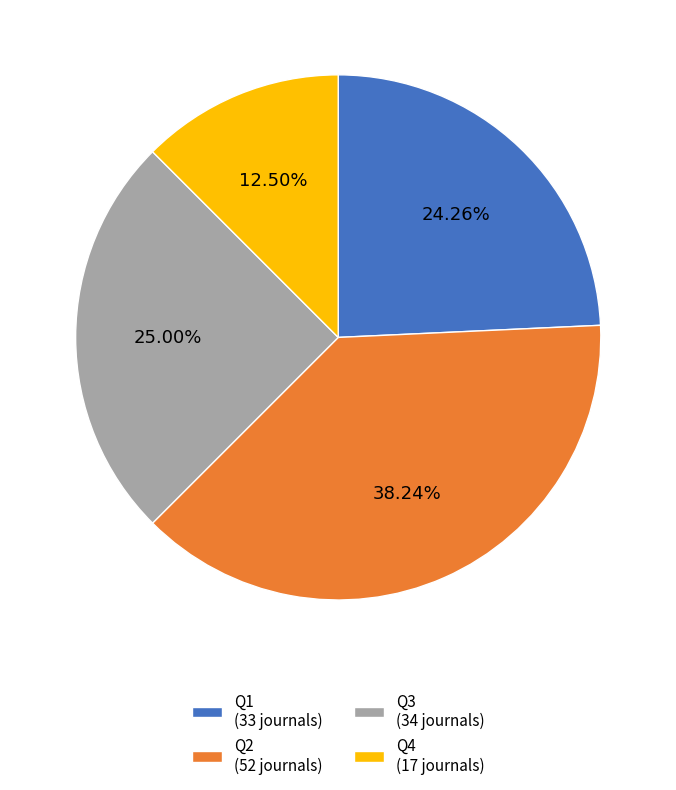

How many segments does this pie chart have?

4